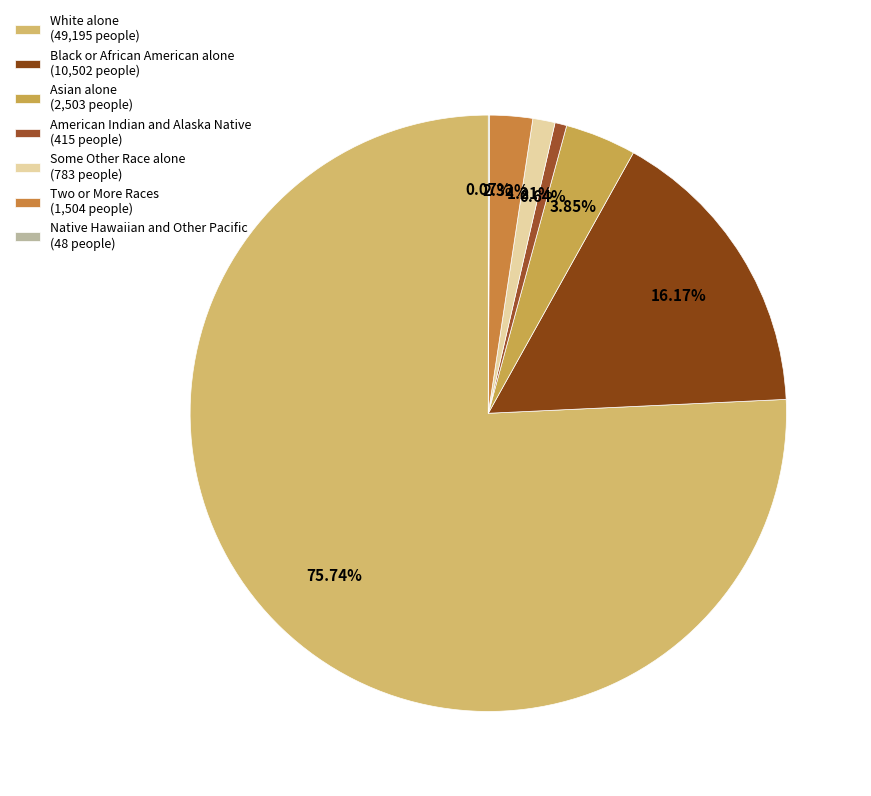

Combined, do American Indian and Alaska Native and Some Other Race alone account for over 50%?

No